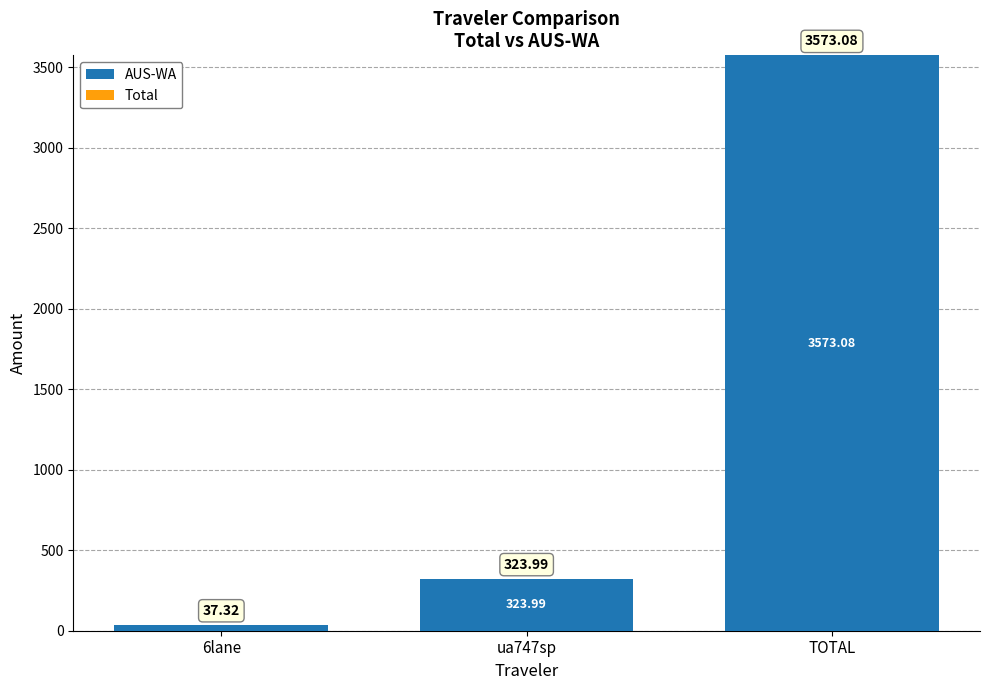

What is the greatest value displayed?

3573.1